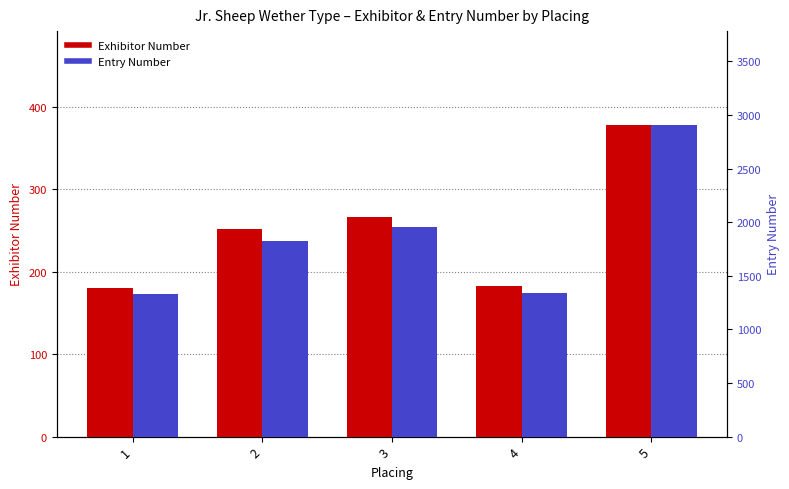

Count the number of data series in this chart.

2